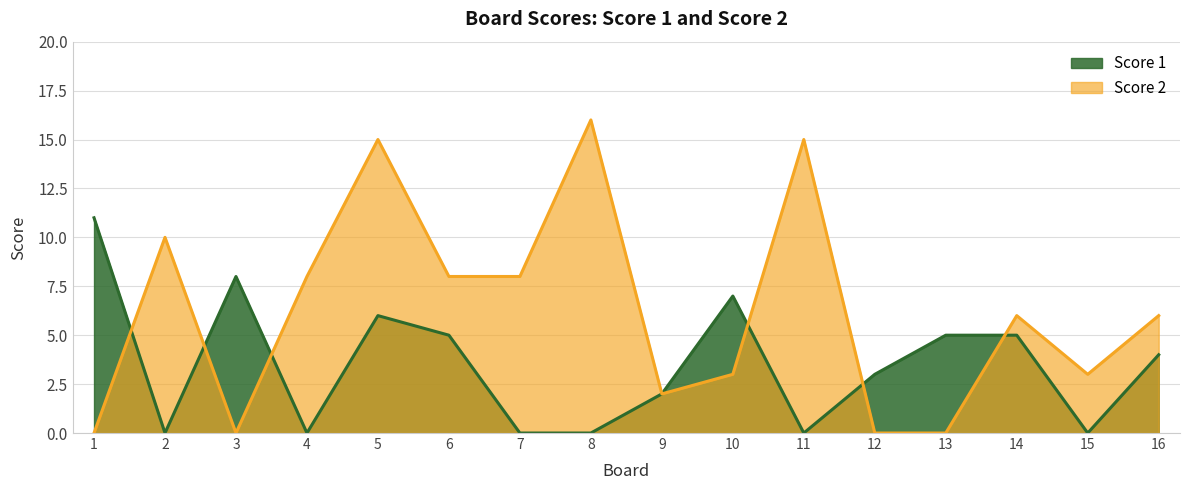

At how many categories does at least one series exceed 15?

1